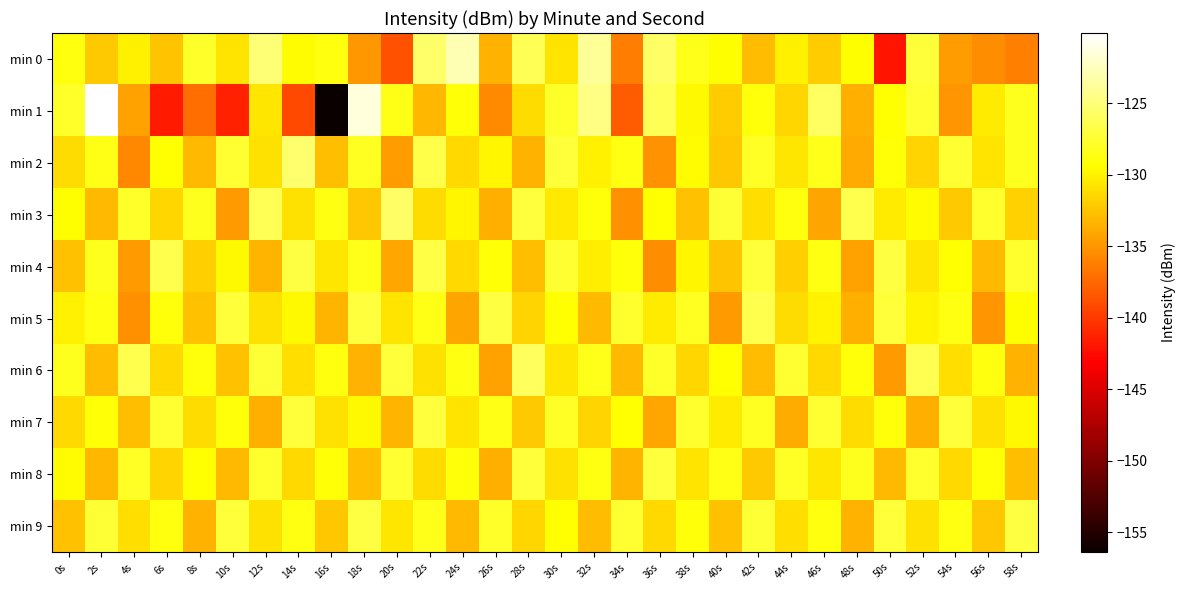

Which series has the largest range (max minus min)?

min 1